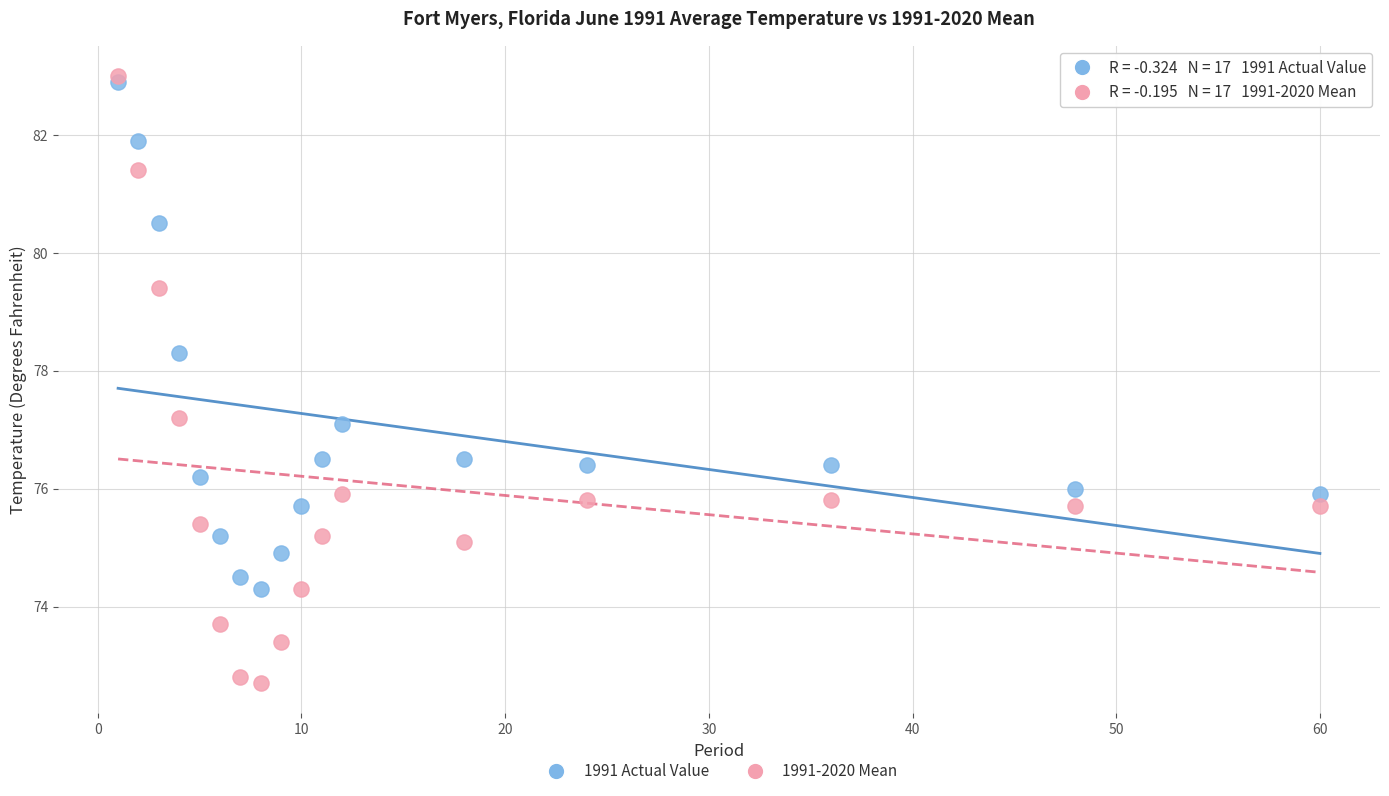

Which series contains the lowest Y value?

1991-2020 Mean